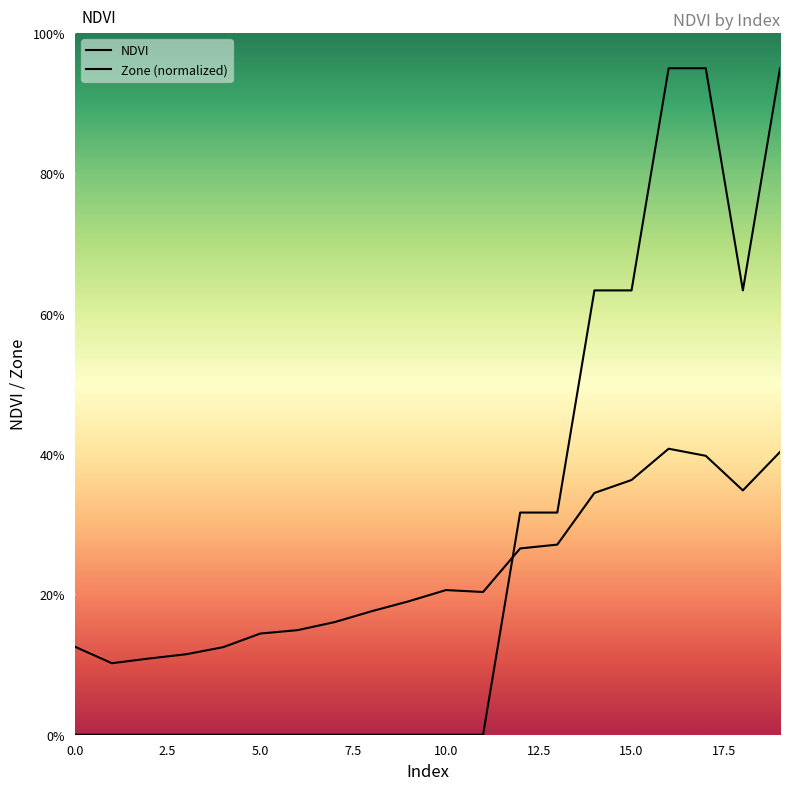

What is the total value across all series at 2.5?

0.1